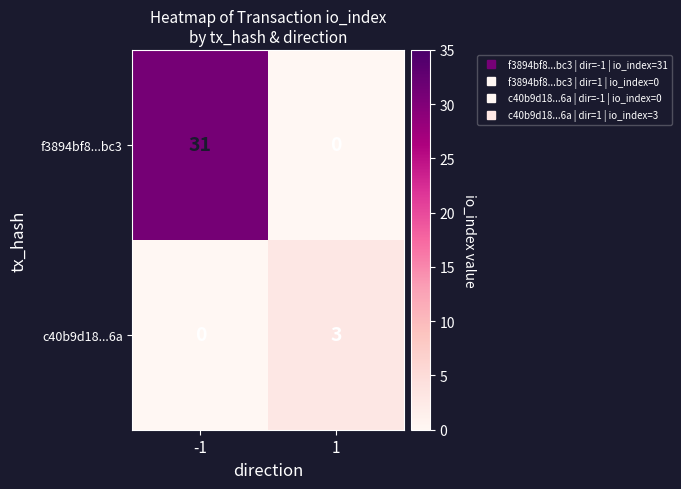

Reading left to right, extract all data points from this chart.

f3894bf8...bc3: 31	0
c40b9d18...6a: 0	3